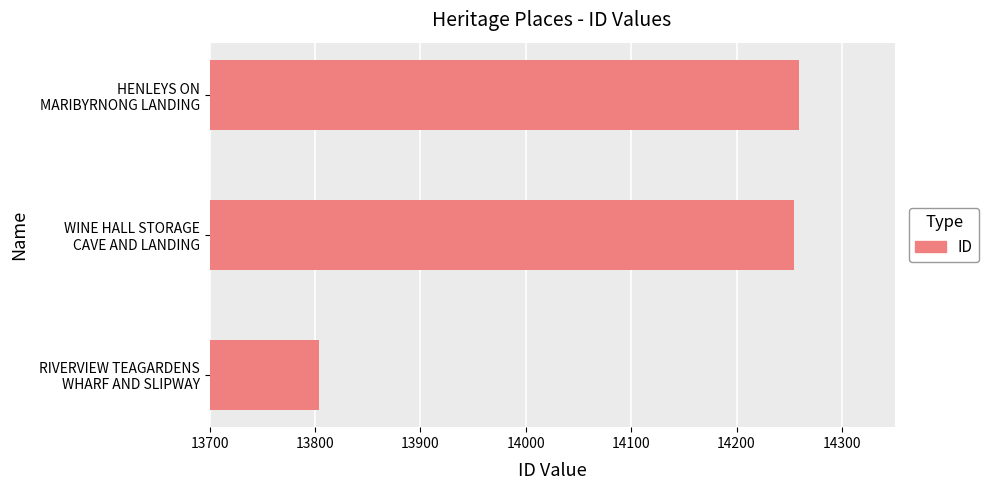

Reading bottom to top, extract all data points from this chart.

13804	14255	14259